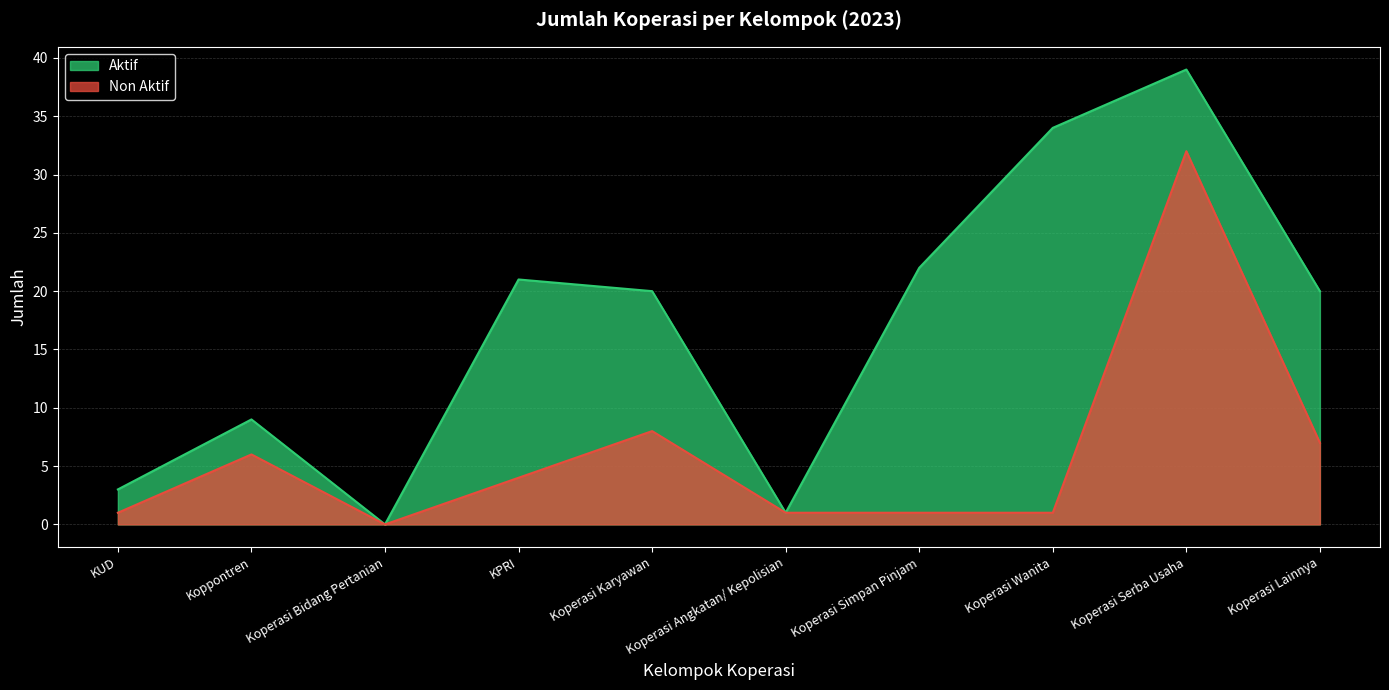

What is the difference between the highest and lowest values at KUD?

2